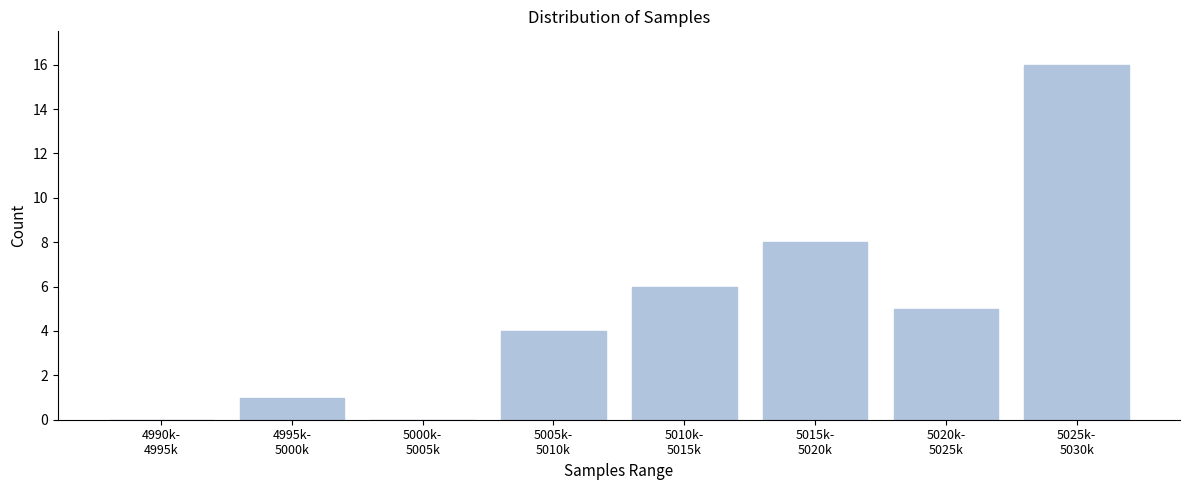

What is the sum of all values?

40